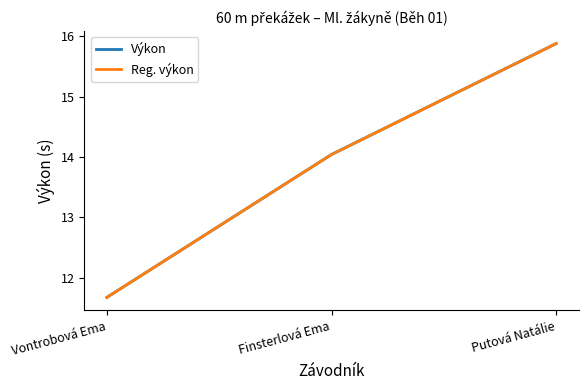

How many Reg. výkon values are between 11 and 15?

2